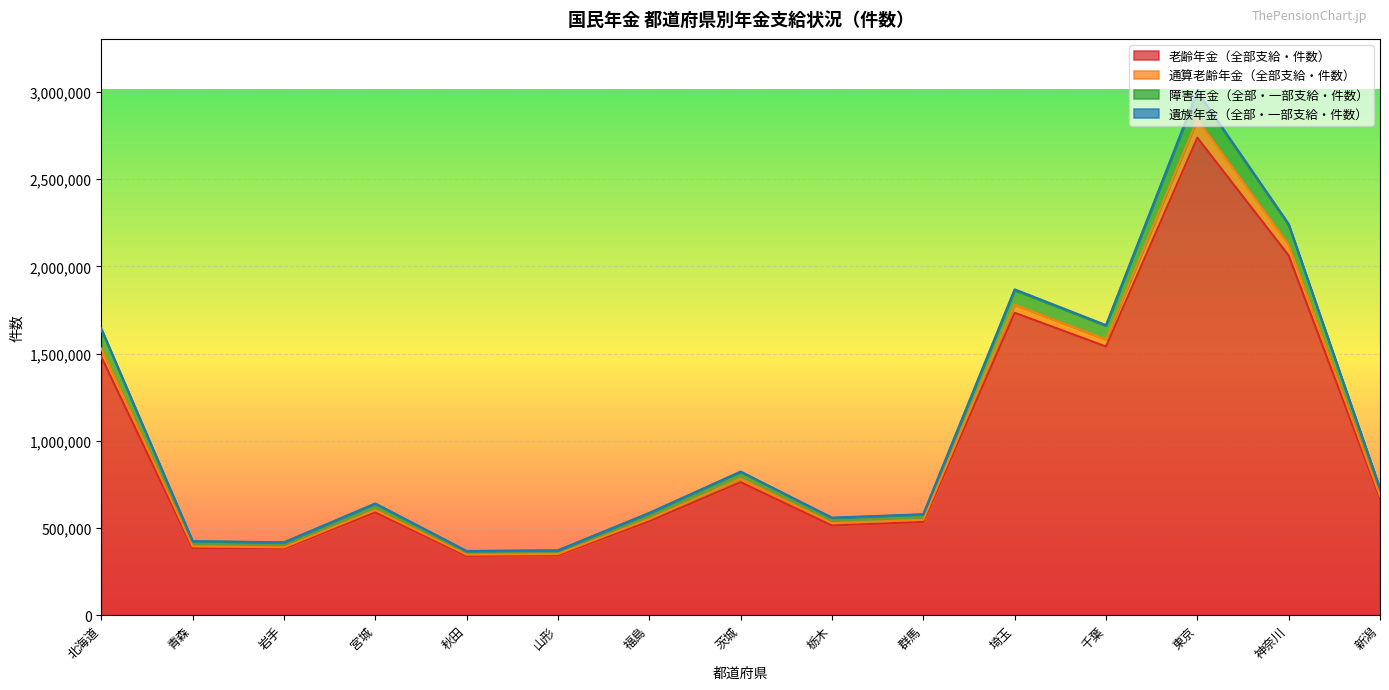

At which category is the sum across all series the highest?

東京